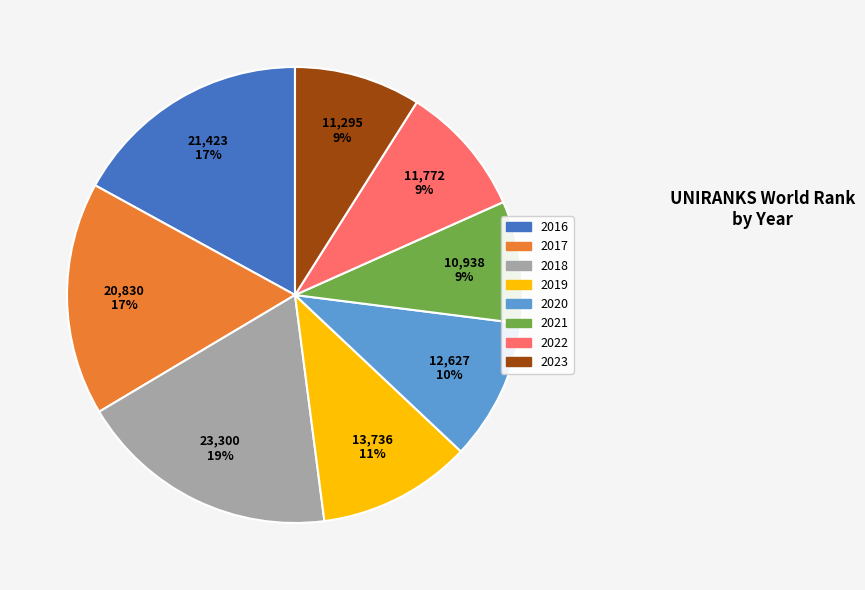

What is the largest slice in the pie chart?

2018